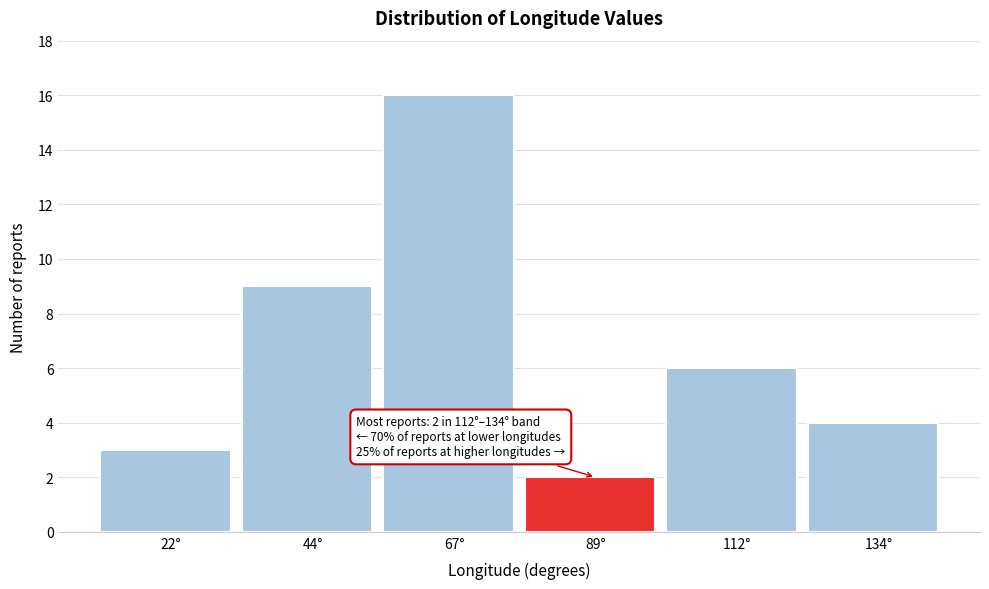

Reading left to right, list all the values displayed in this chart.

22°=3	44°=9	67°=16	89°=2	112°=6	134°=4